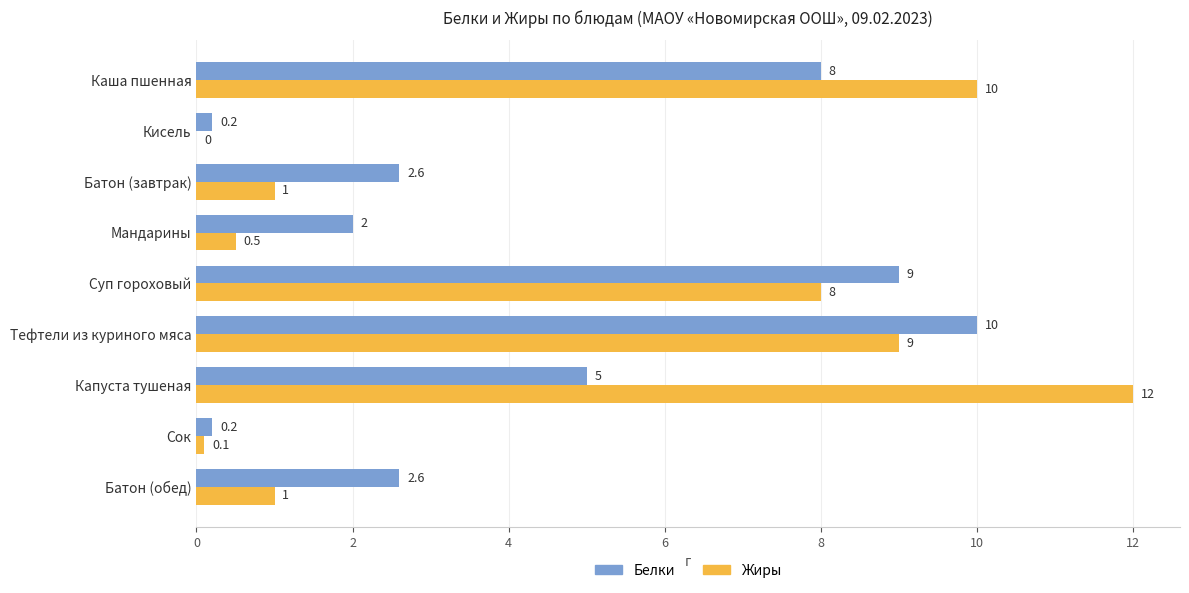

What is the greatest value displayed?

12.0